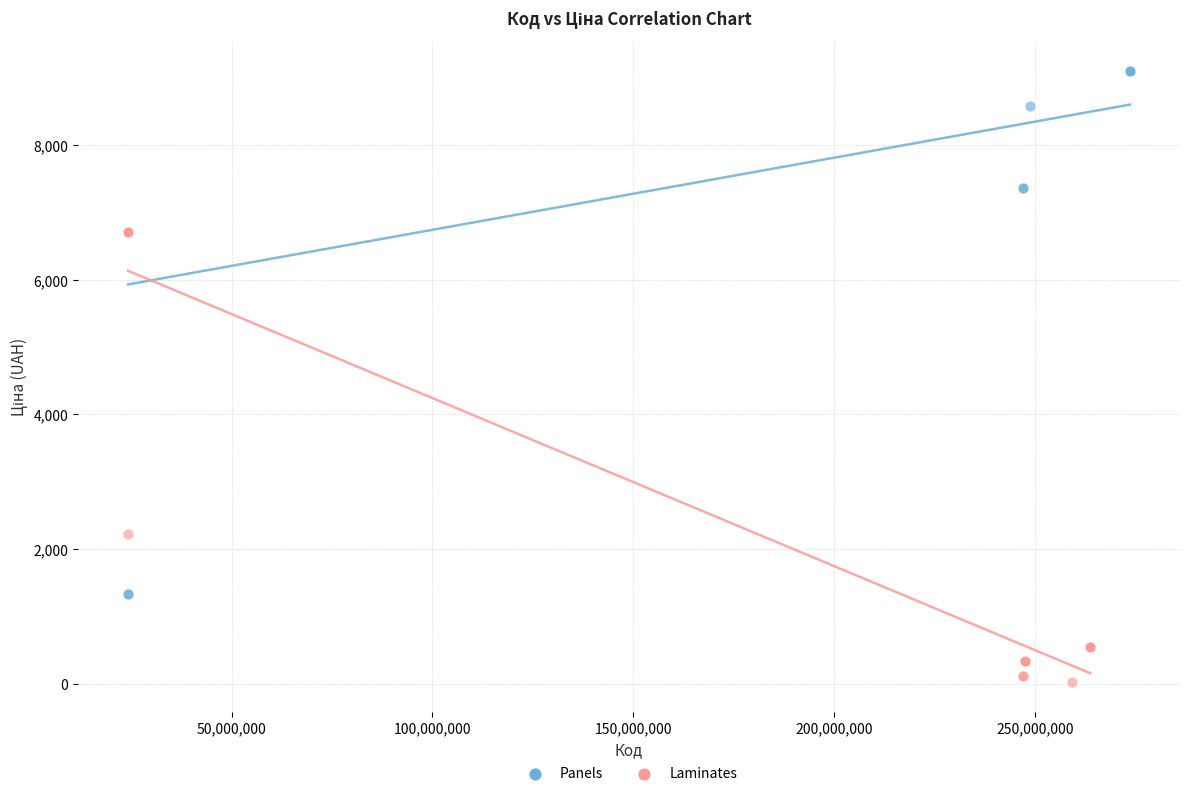

What are all the series names shown in the legend?

Panels, Laminates